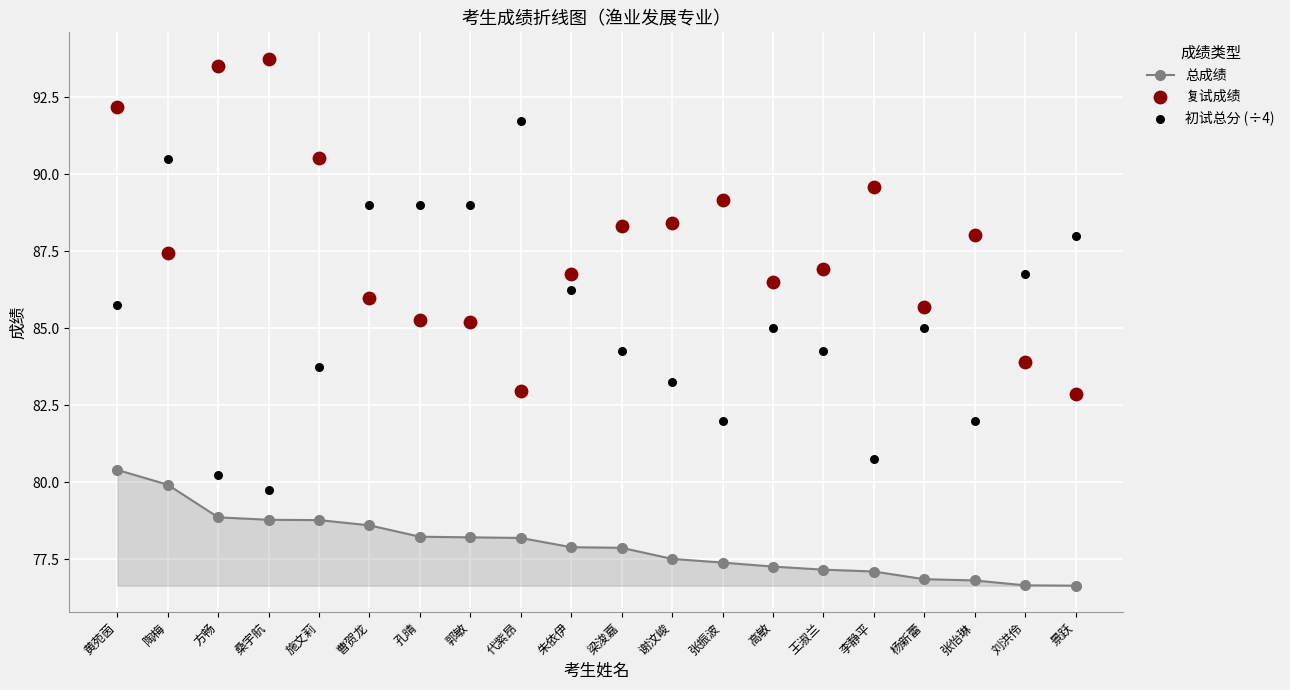

Is the value of 总成绩 at 杨新蕾 greater than the value of 初试总分 (÷4) at 李静平?

No